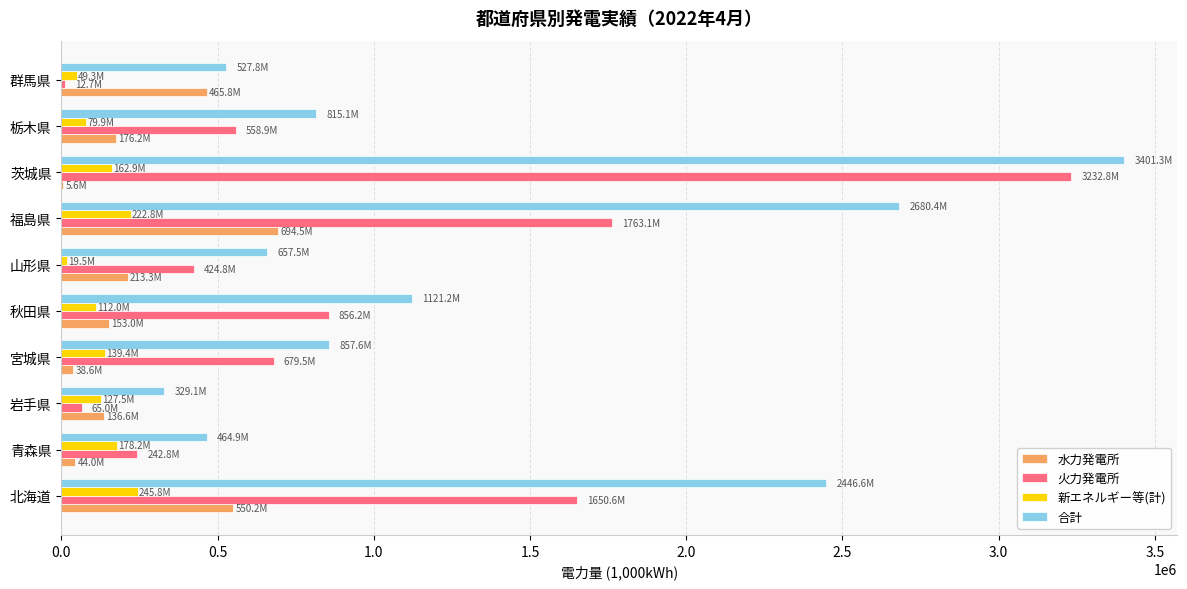

Count the number of data series in this chart.

4